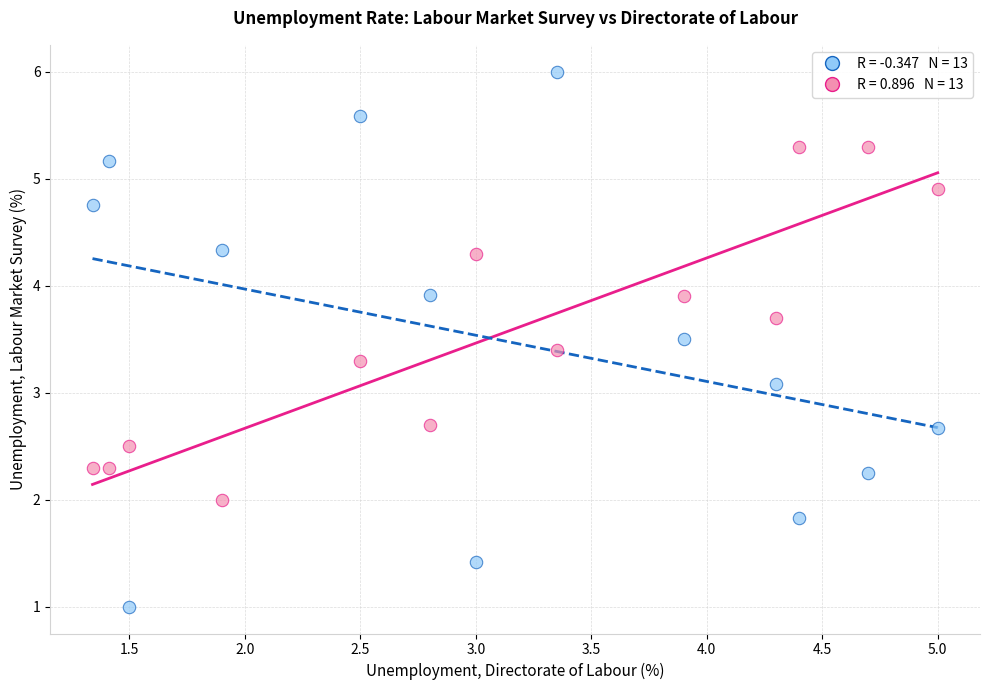

Across all data points, what is the range of X values (max minus min)?

3.7